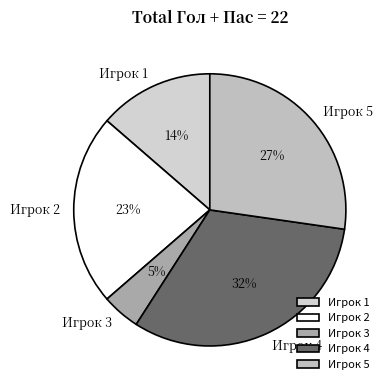

How many segments does this pie chart have?

5